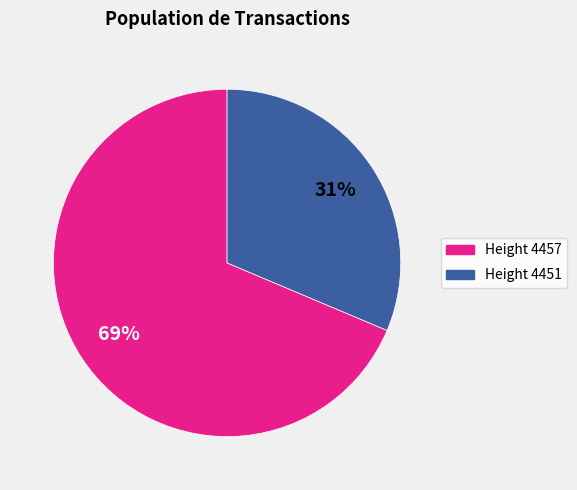

Which category has the biggest portion of the pie?

Height 4457